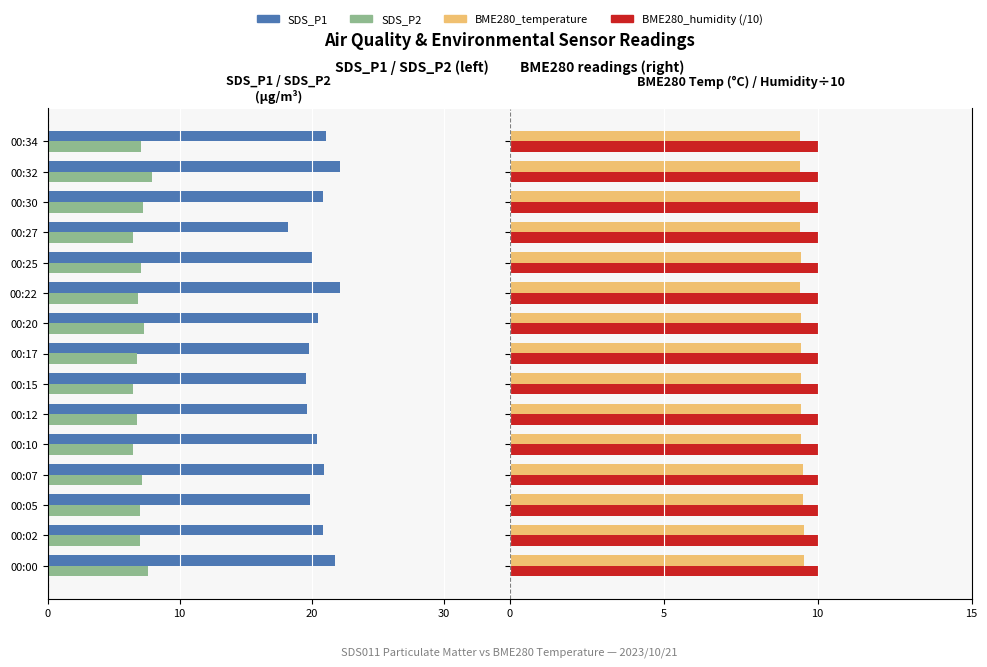

Count the number of data series in this chart.

4